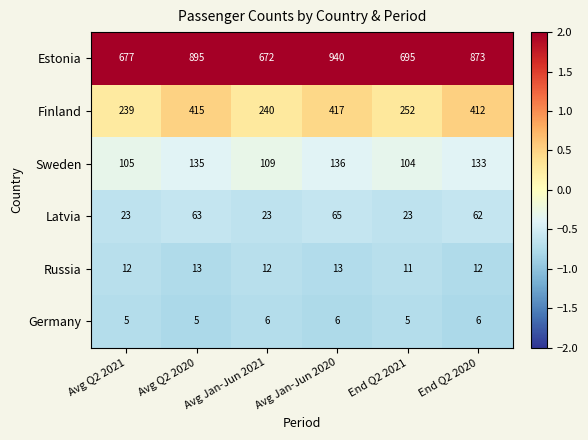

What is the smallest value displayed?

5